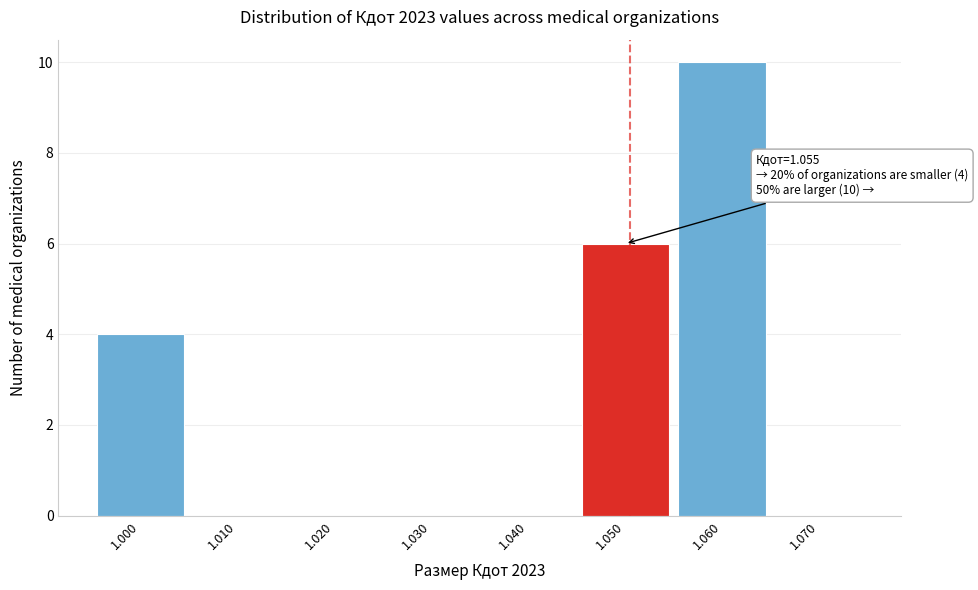

Reading left to right, list all the values displayed in this chart.

1.000=4	1.010=0	1.020=0	1.030=0	1.040=0	1.050=6	1.060=10	1.070=0